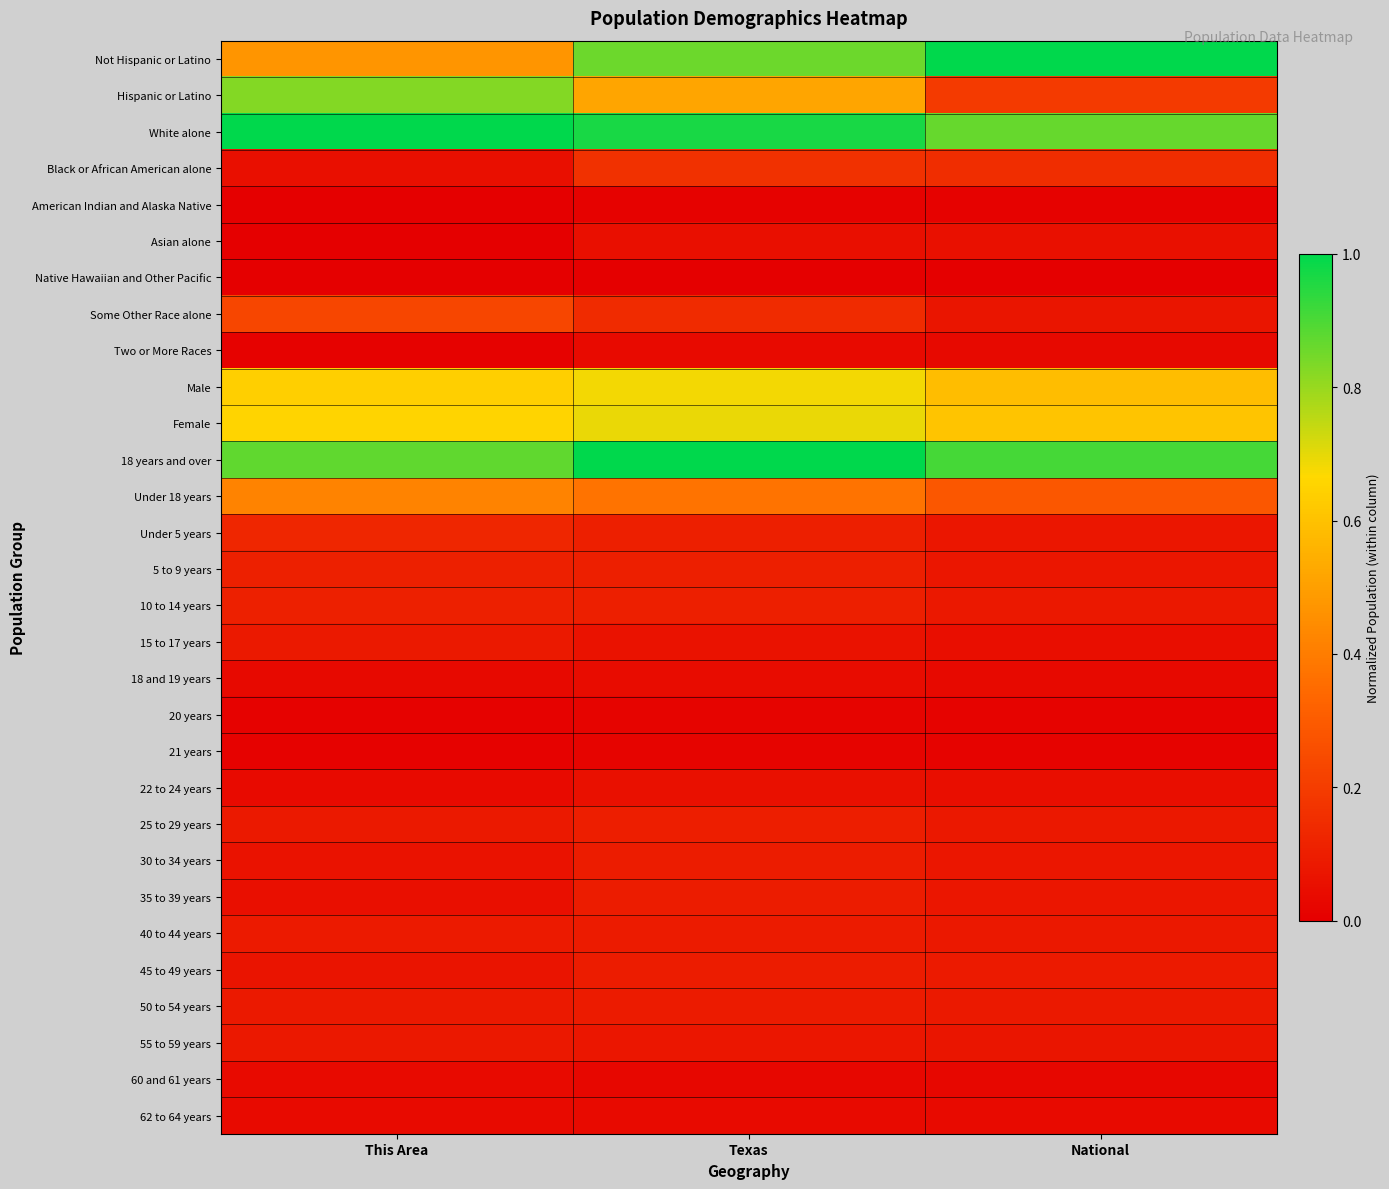

Between National and This Area, which is larger?

National